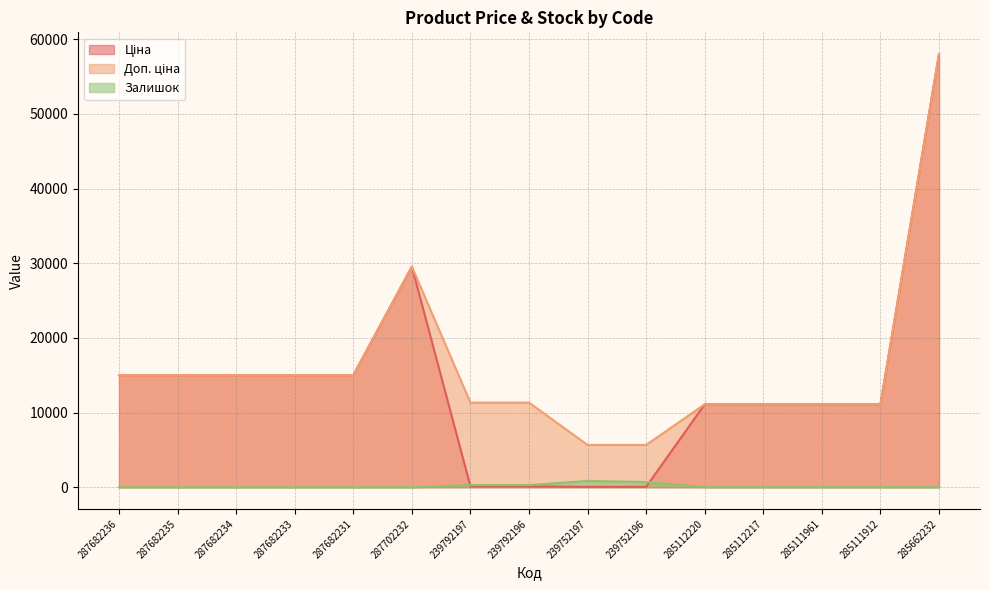

What is the greatest value displayed?

58037.0